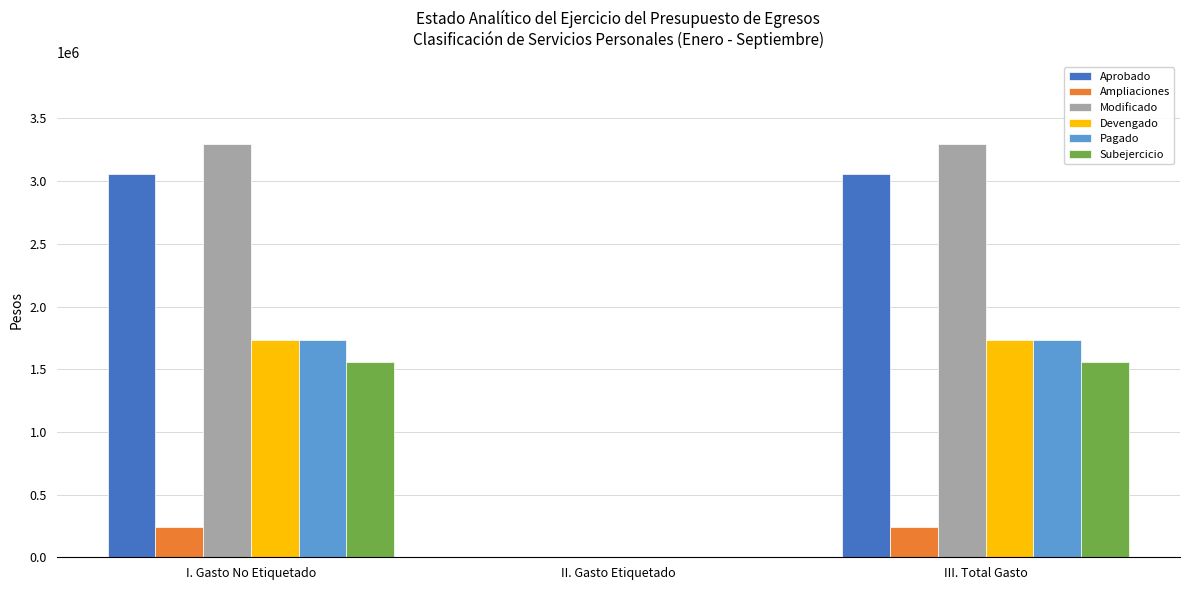

Does the chart contain stacked bars?

No